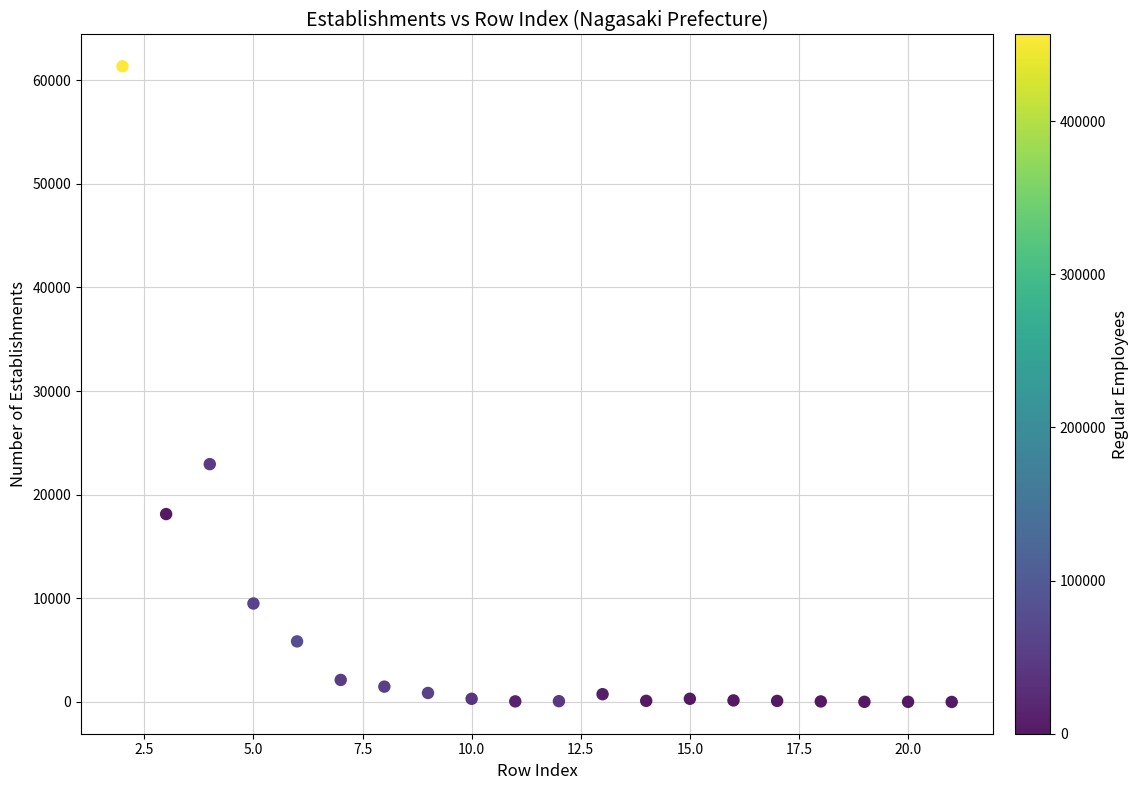

What Y value in the scatter plot is closest to 30671?

22949